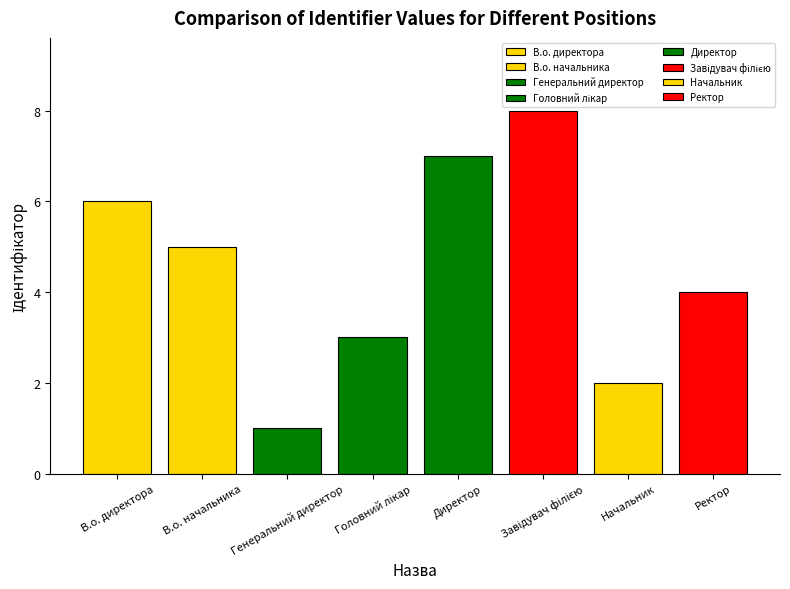

What is the ratio of the value at Ректор to the value at Завідувач філією?

0.5